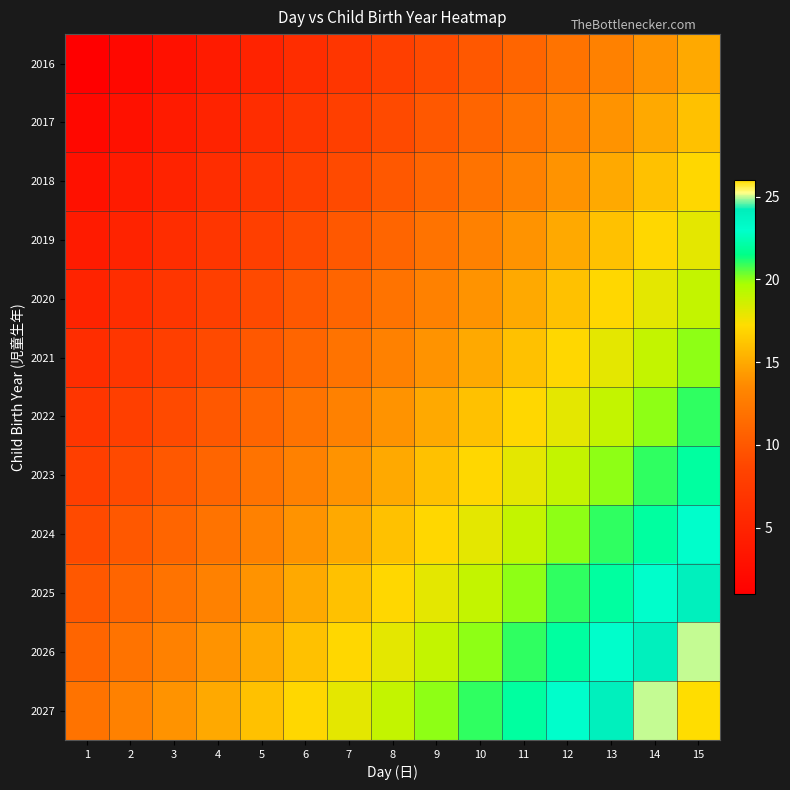

At how many categories does at least one series exceed 12?

14